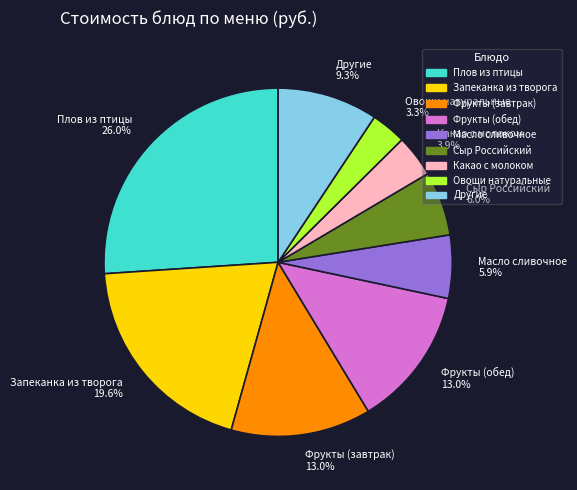

Approximately how many times larger is the value at Фрукты (завтрак) 13.0% compared to Плов из птицы 26.0%?

0.5